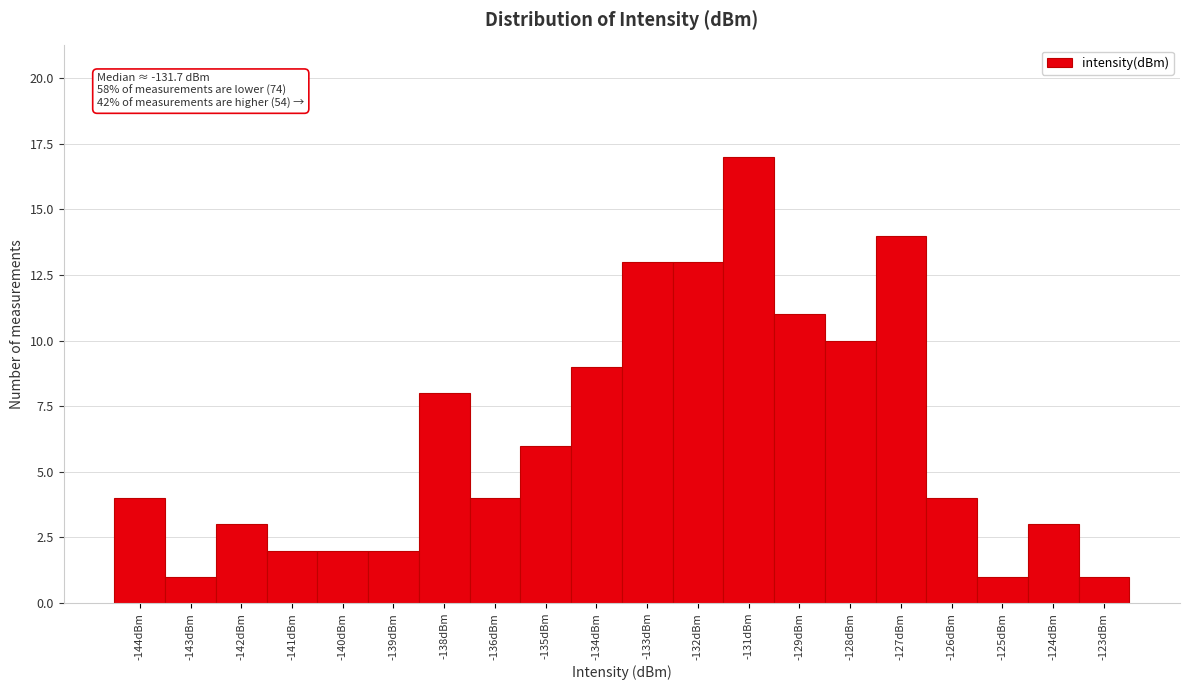

Reading left to right, list all the values displayed in this chart.

4	1	3	2	2	2	8	4	6	9	13	13	17	11	10	14	4	1	3	1